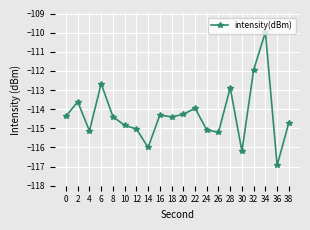

Reading left to right, what are all the values shown in this chart?

0=-114.4	2=-113.6	4=-115.1	6=-112.7	8=-114.4	10=-114.8	12=-115.0	14=-116.0	16=-114.3	18=-114.4	20=-114.3	22=-114.0	24=-115.1	26=-115.2	28=-112.9	30=-116.2	32=-111.9	34=-110.0	36=-116.9	38=-114.7